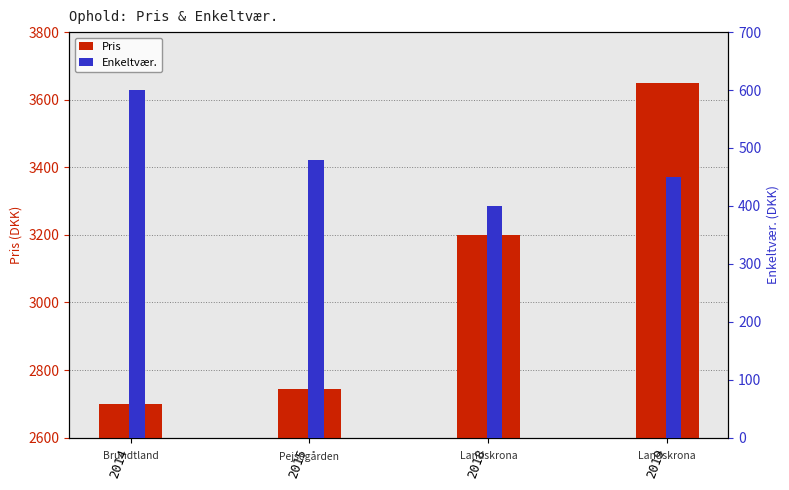

What is the sum of the Pris values at 2015 and 2019?

6395